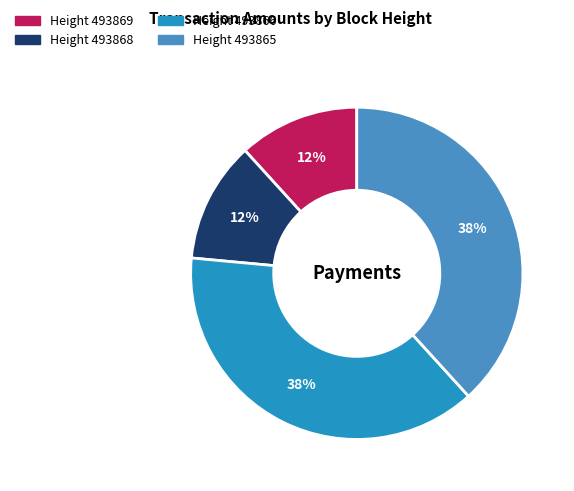

Is there any slice that represents more than half of the pie?

No